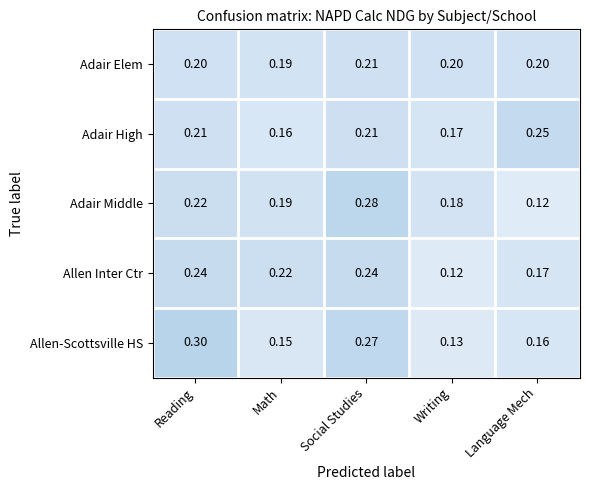

Where is Adair Middle nearest to the value 0?

Language Mech